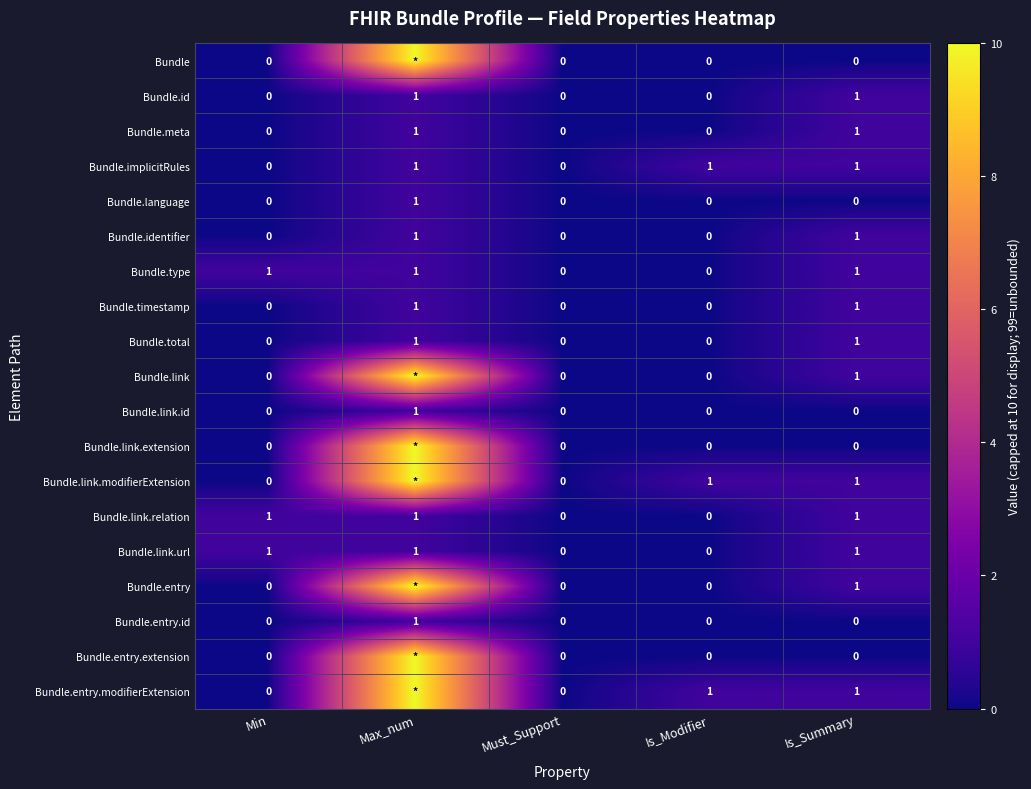

What is the total value across all series at Is_Modifier?

3